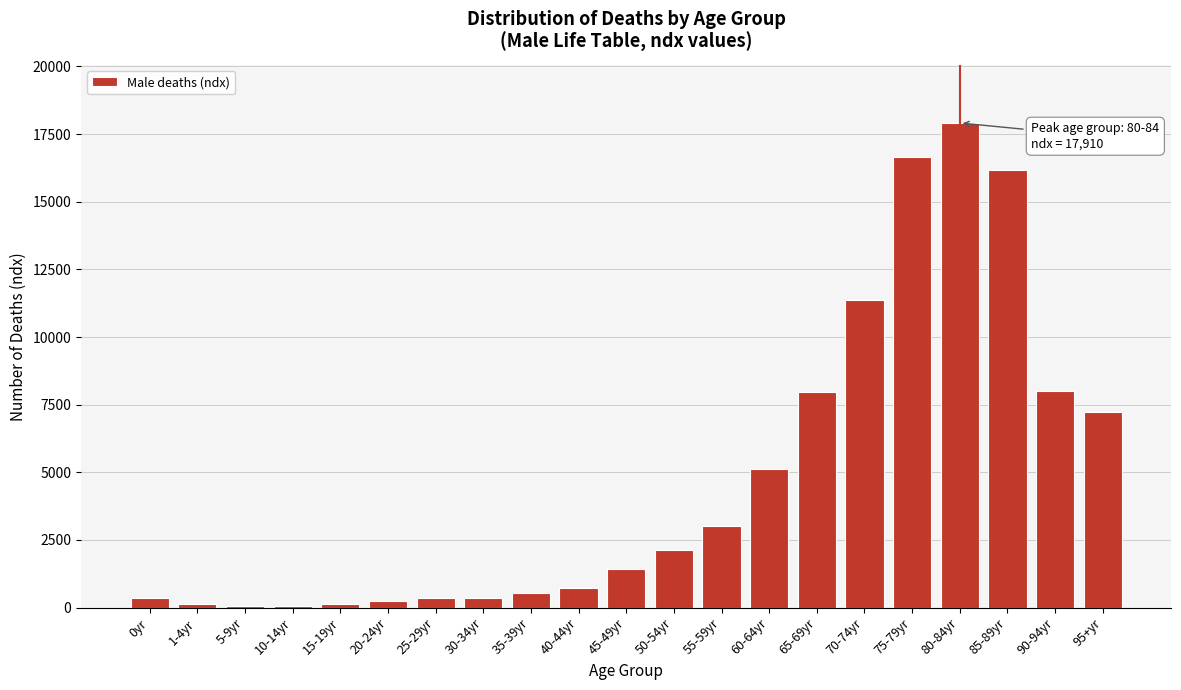

Between 95+yr and 70-74yr, which is larger?

70-74yr